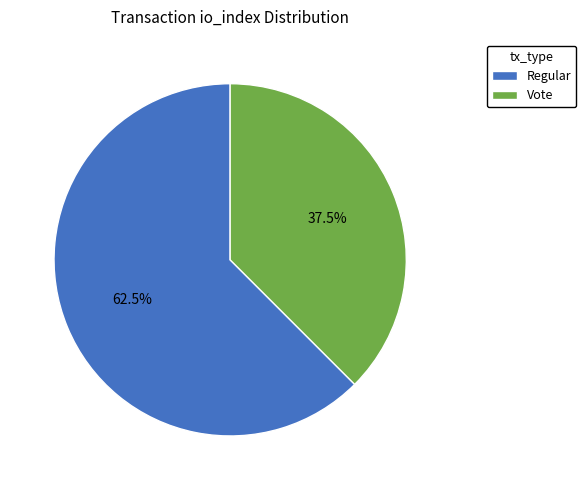

Rank the categories by value from lowest to highest.

Vote, Regular